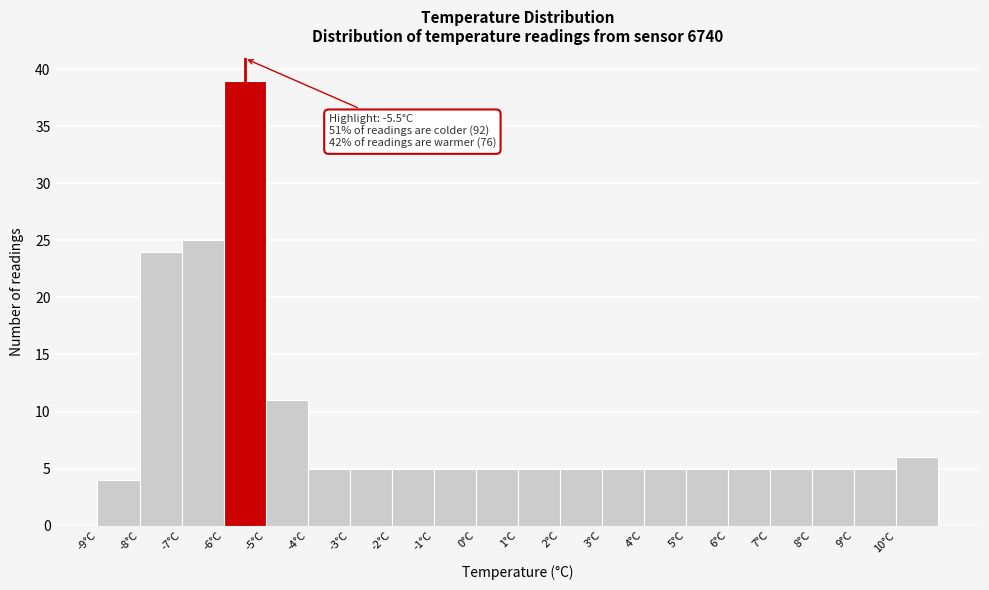

Over which range of the x-axis is the bar tallest?

-6 to -5